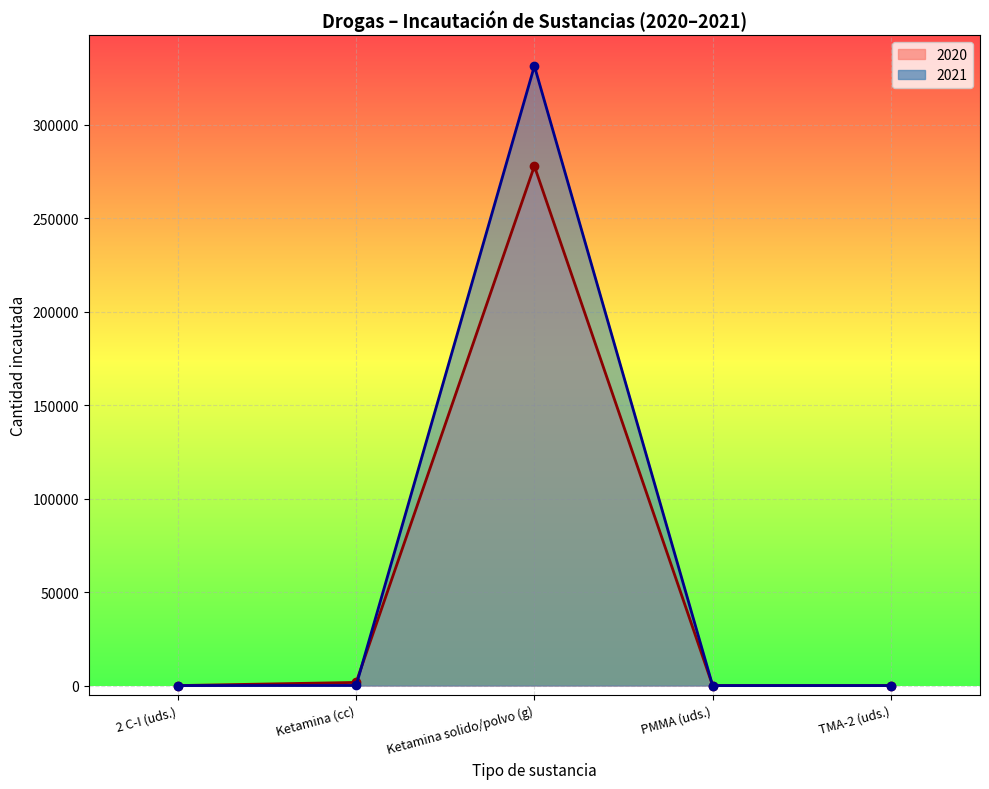

At how many categories does at least one series exceed 9059?

1